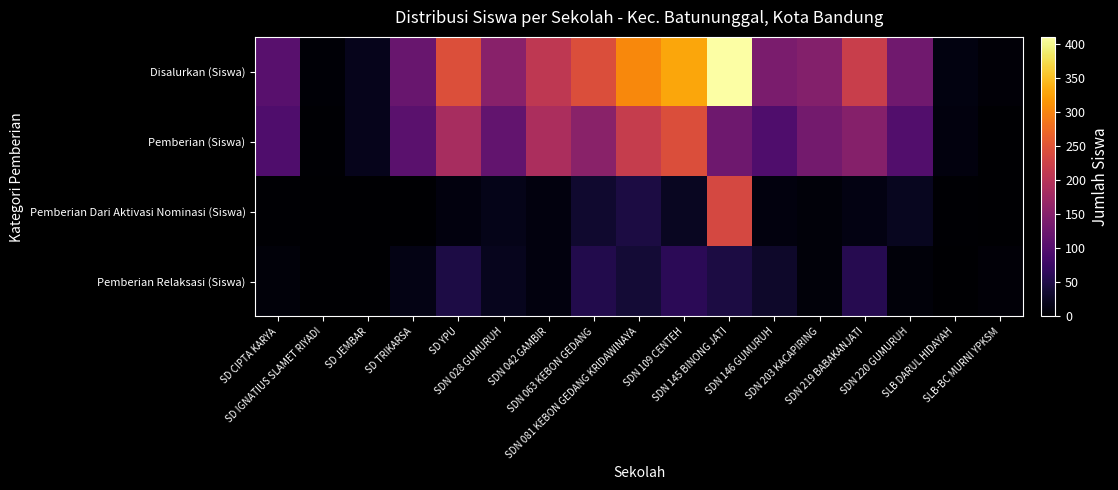

Between SDN 081 KEBON GEDANG KRIDAWINAYA and SD TRIKARSA, which is larger?

SDN 081 KEBON GEDANG KRIDAWINAYA